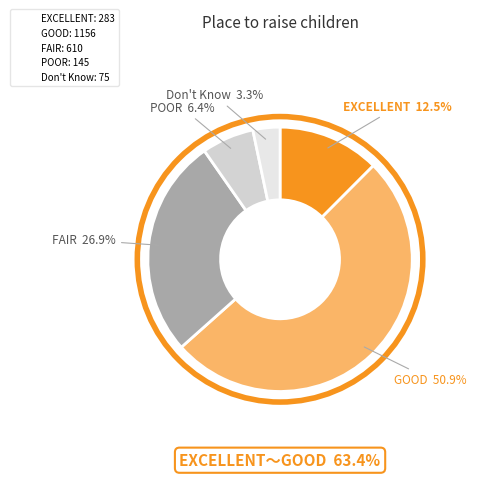

True or false: POOR accounts for 6% of the total.

True